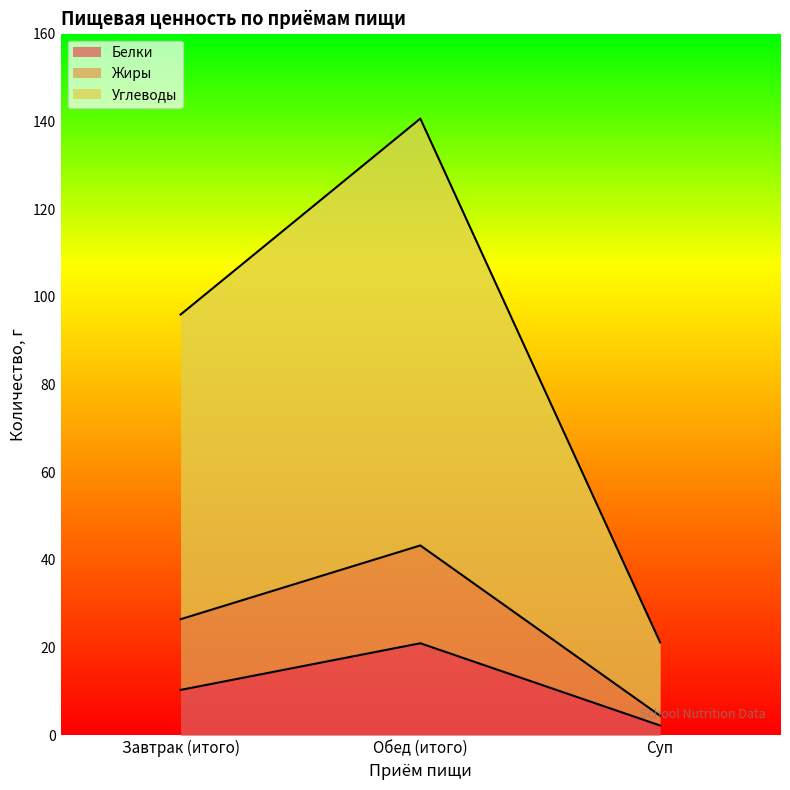

Does the chart display data point markers on the line(s)?

No